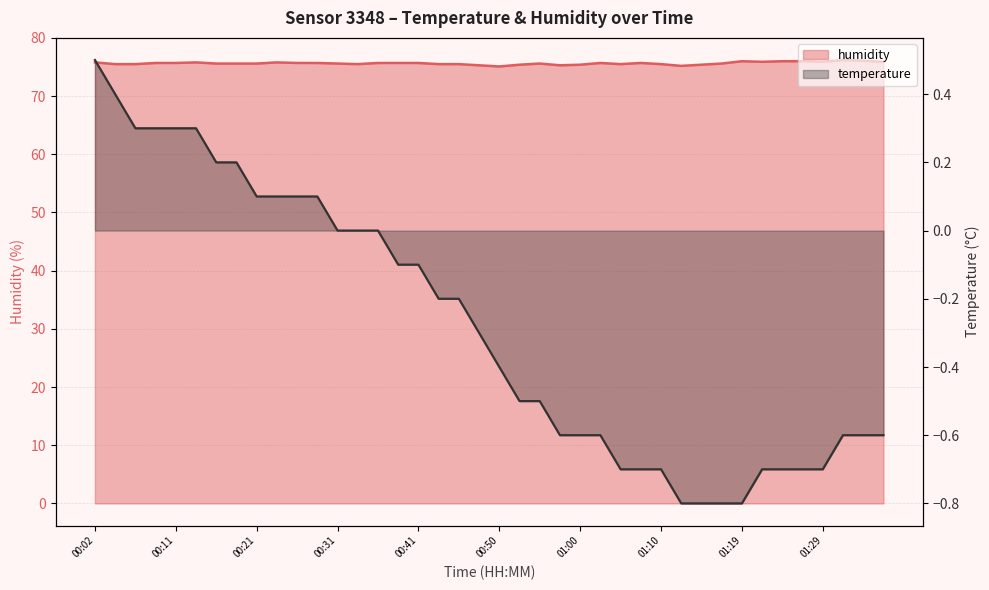

At 01:15, list the series in order from largest to smallest.

humidity, temperature